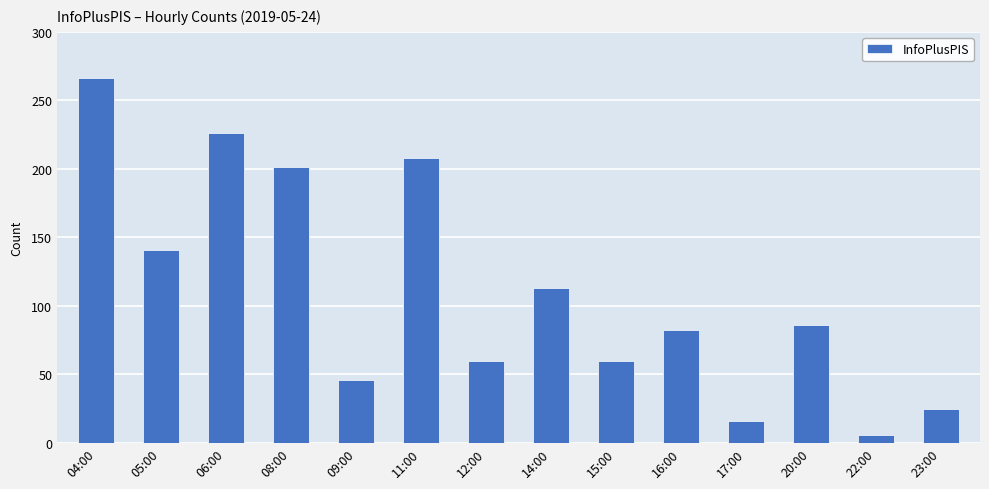

What is the label of the 5th bar from the left?

09:00